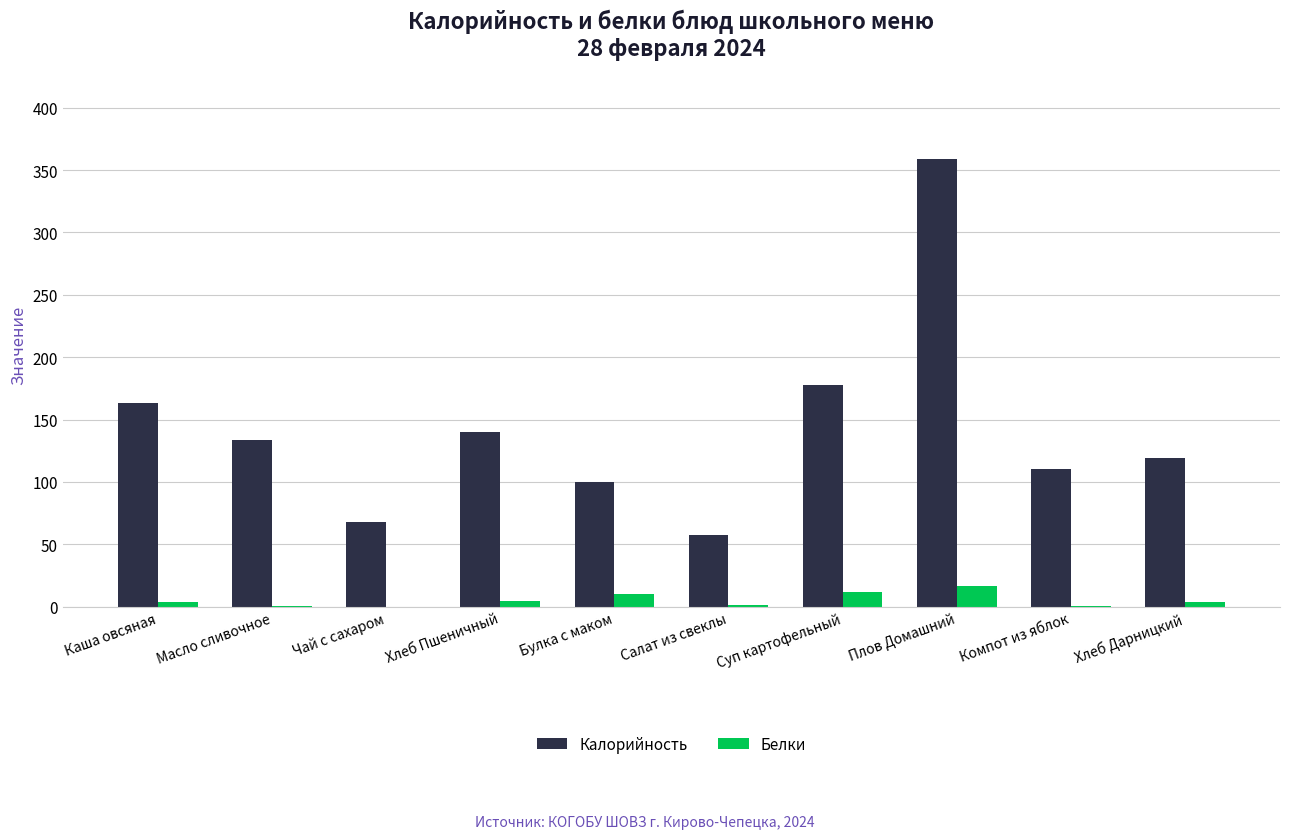

At which label is Калорийность closest to 208?

Суп картофельный